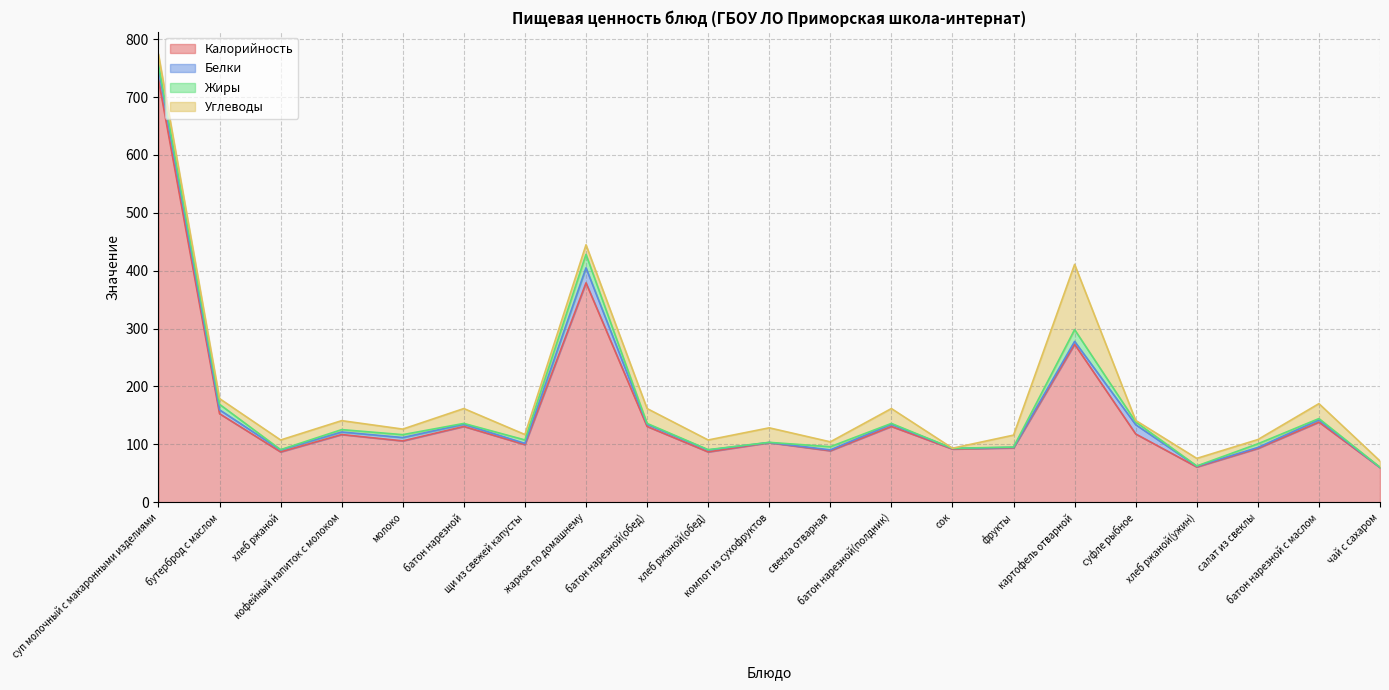

After their last crossing, which series has the higher values: Углеводы or Белки?

Углеводы